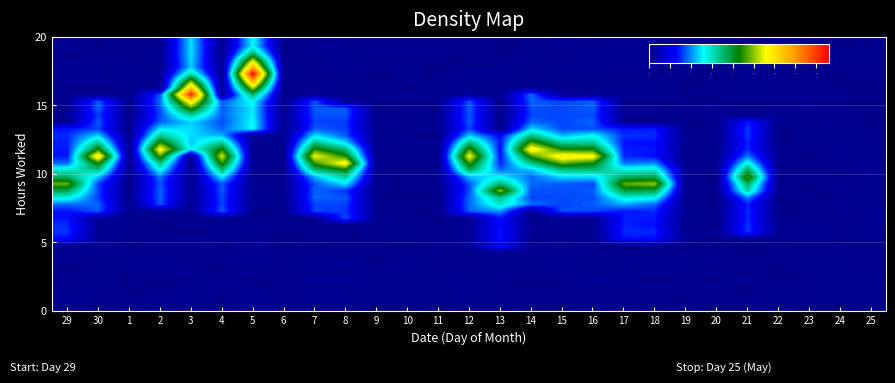

Which label corresponds to the smallest value in the chart?

19